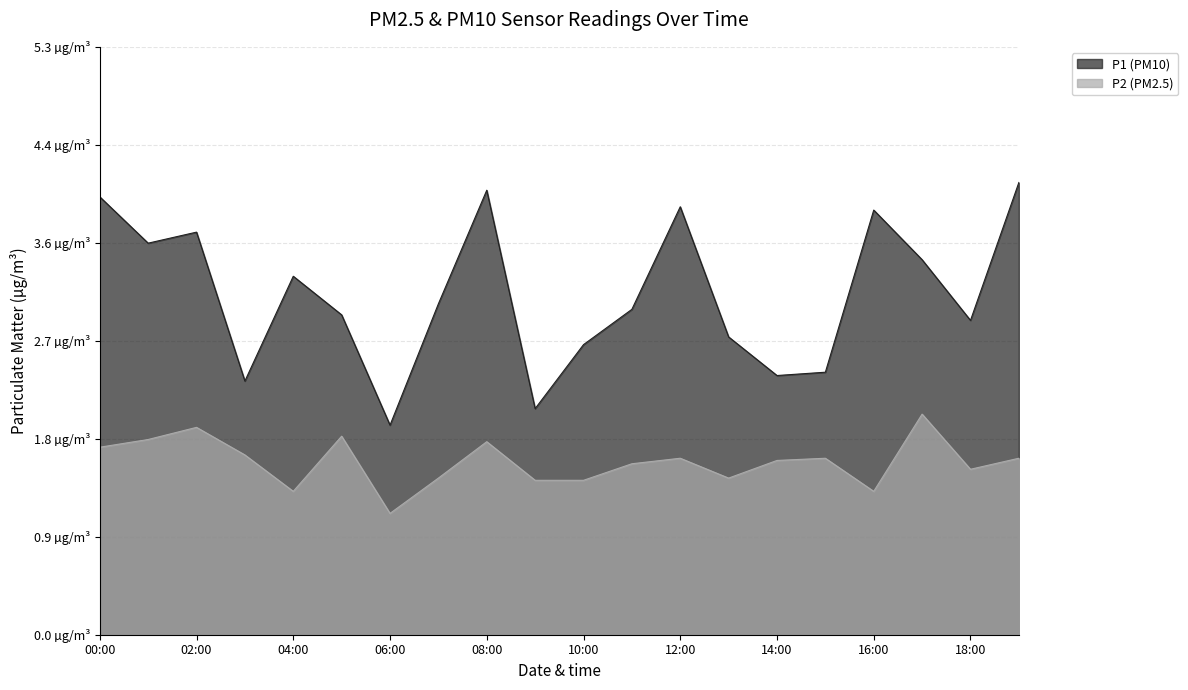

Where is P1 nearest to the value 3?

07:00